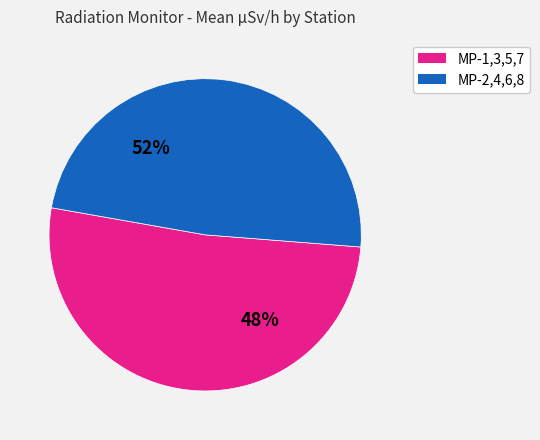

True or false: MP-7 accounts for 10% of the total.

True